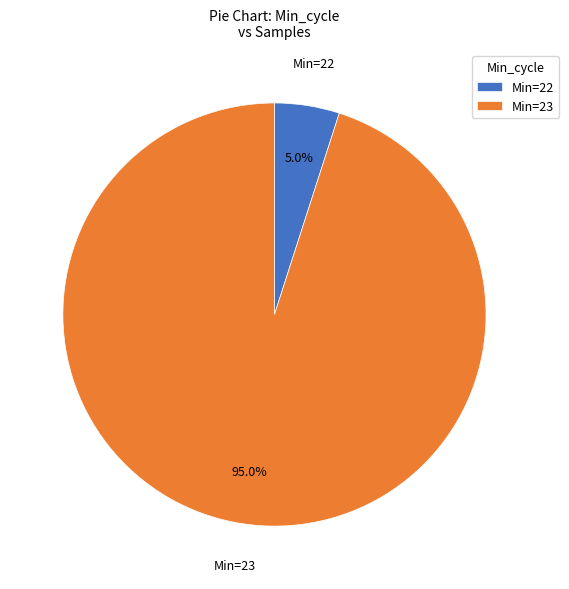

How many slices are in this pie chart?

2